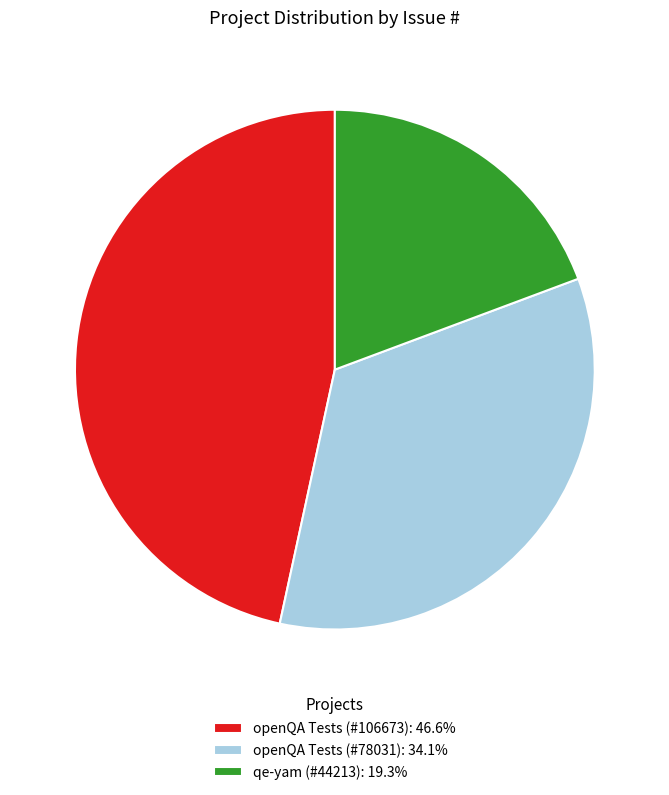

Approximately how many times larger is the value at qe-yam (#44213): 19.3% compared to openQA Tests (#78031): 34.1%?

0.6